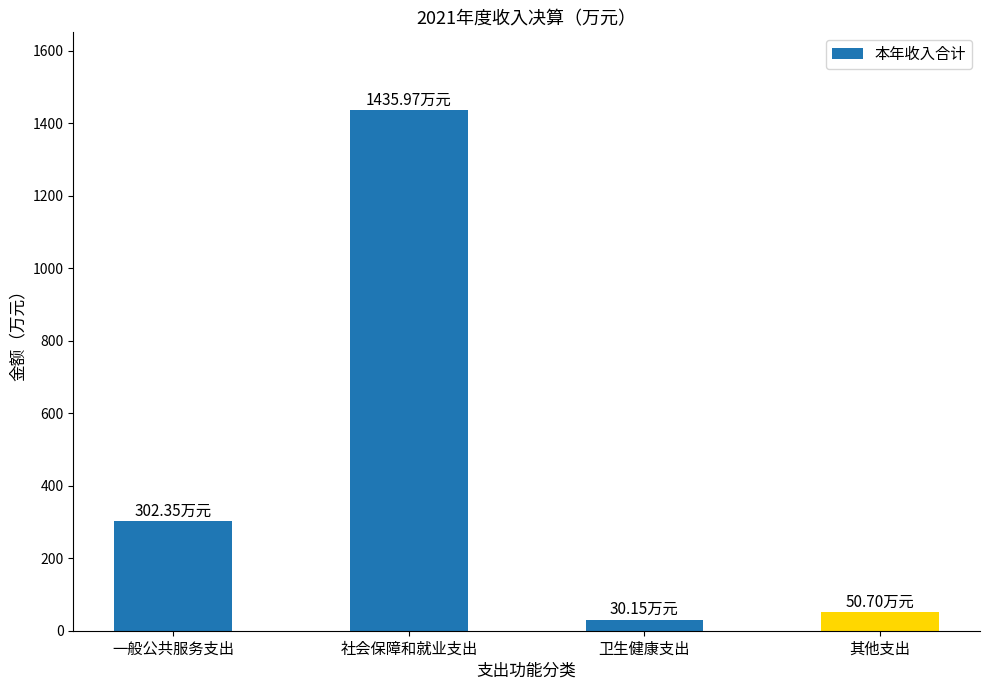

Count the number of data series in this chart.

1